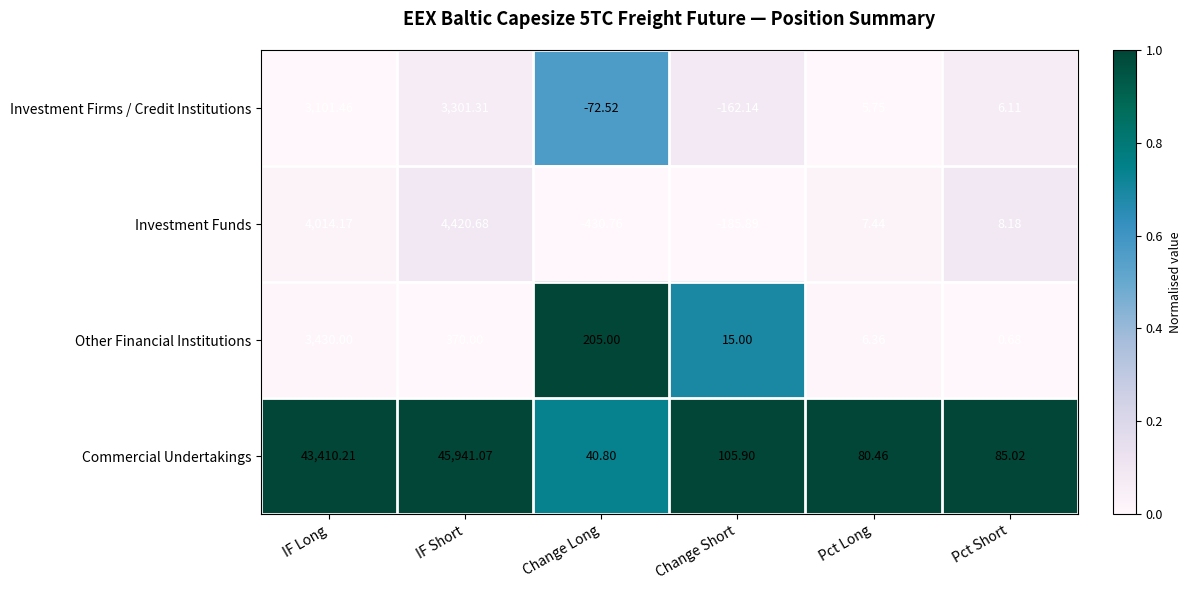

Where is Commercial Undertakings nearest to the value 22990?

IF Long